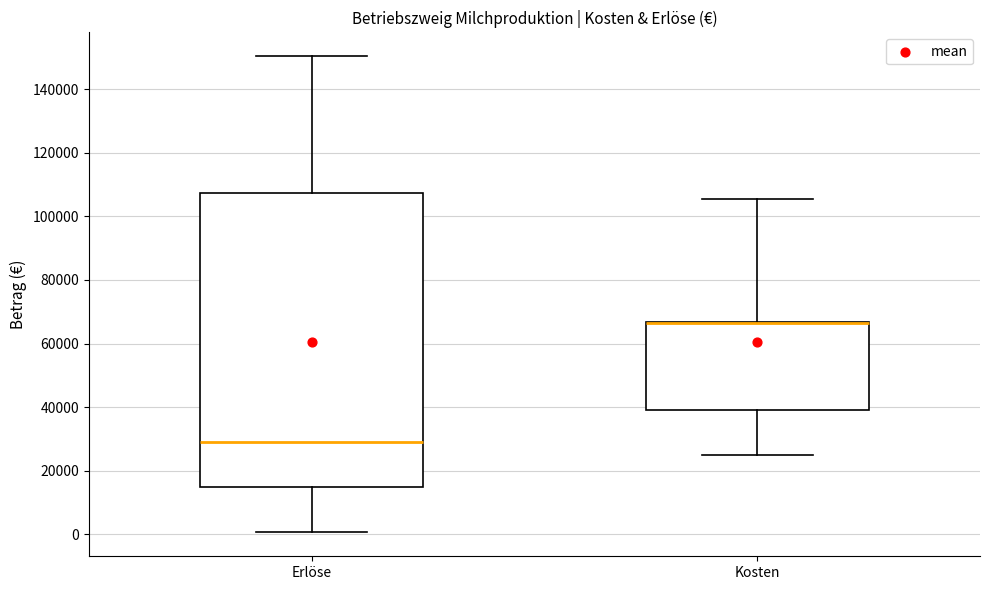

Reading left to right, transcribe this box plot: for each box, give where its median line is, the range the box spans, and where its two whiskers end, as read against the y-axis. The values are not printed on the chart, so give them approximately, as read against the axis.

Erlöse: median 28000, box 14000 to 108000, whiskers 0 to 150000
Kosten: median 66000 (drawn on the box's upper edge), box 40000 to 66000, whiskers 24000 to 106000